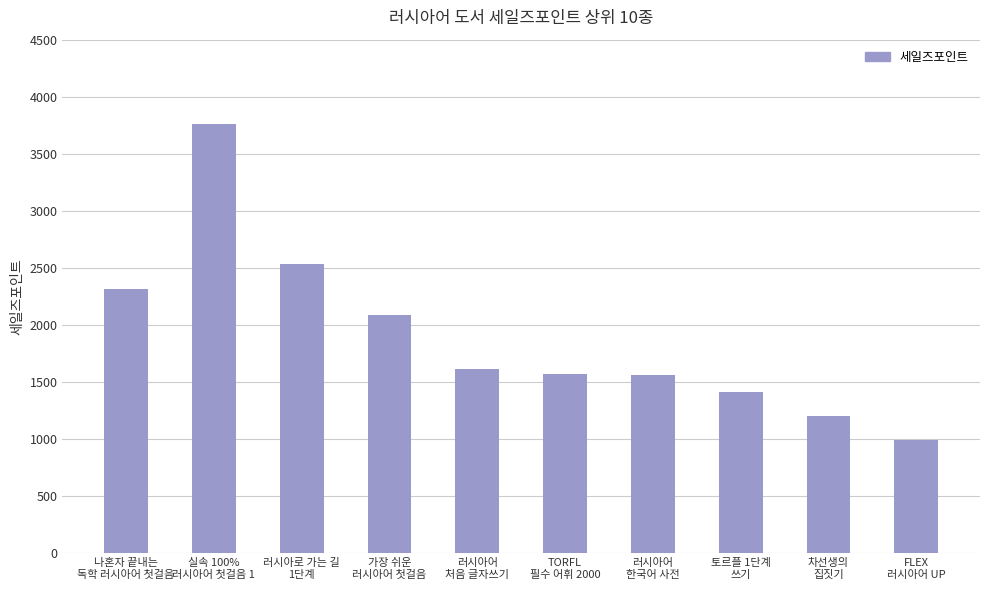

What value does the data have at 차선생의
집짓기?

1206